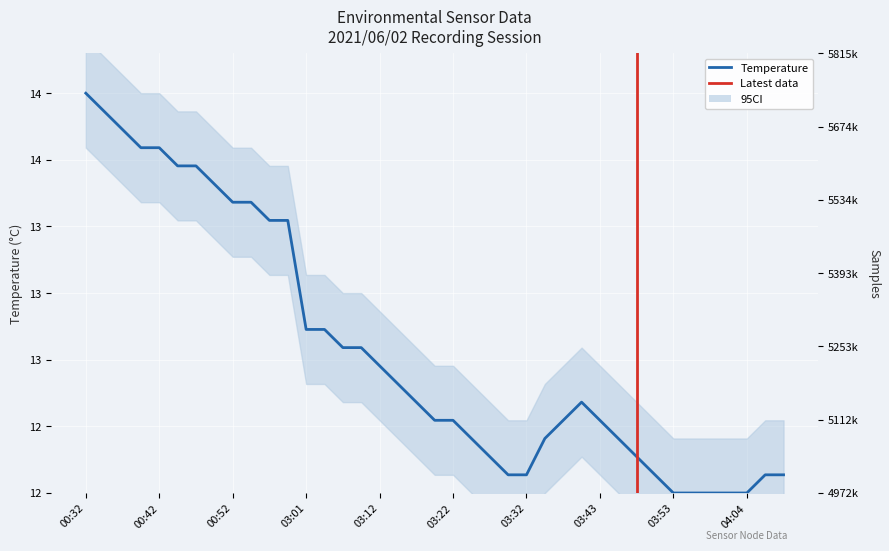

How many data points does each series have?

39